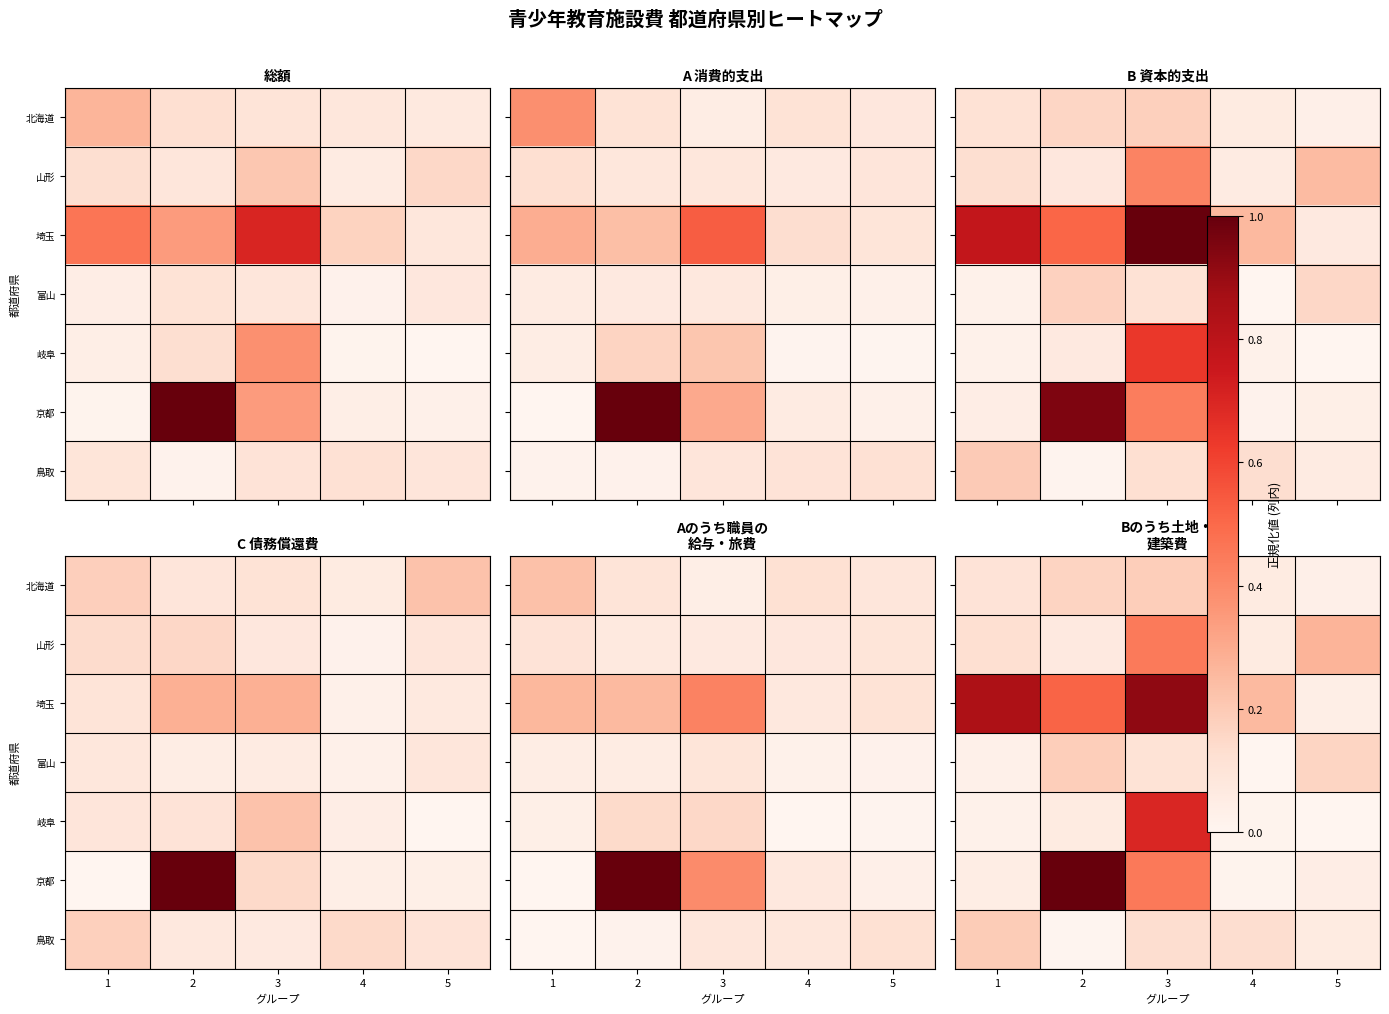

At 1, list the series in order from smallest to largest.

岐阜, 富山, 京都, 北海道, 山形, 鳥取, 埼玉